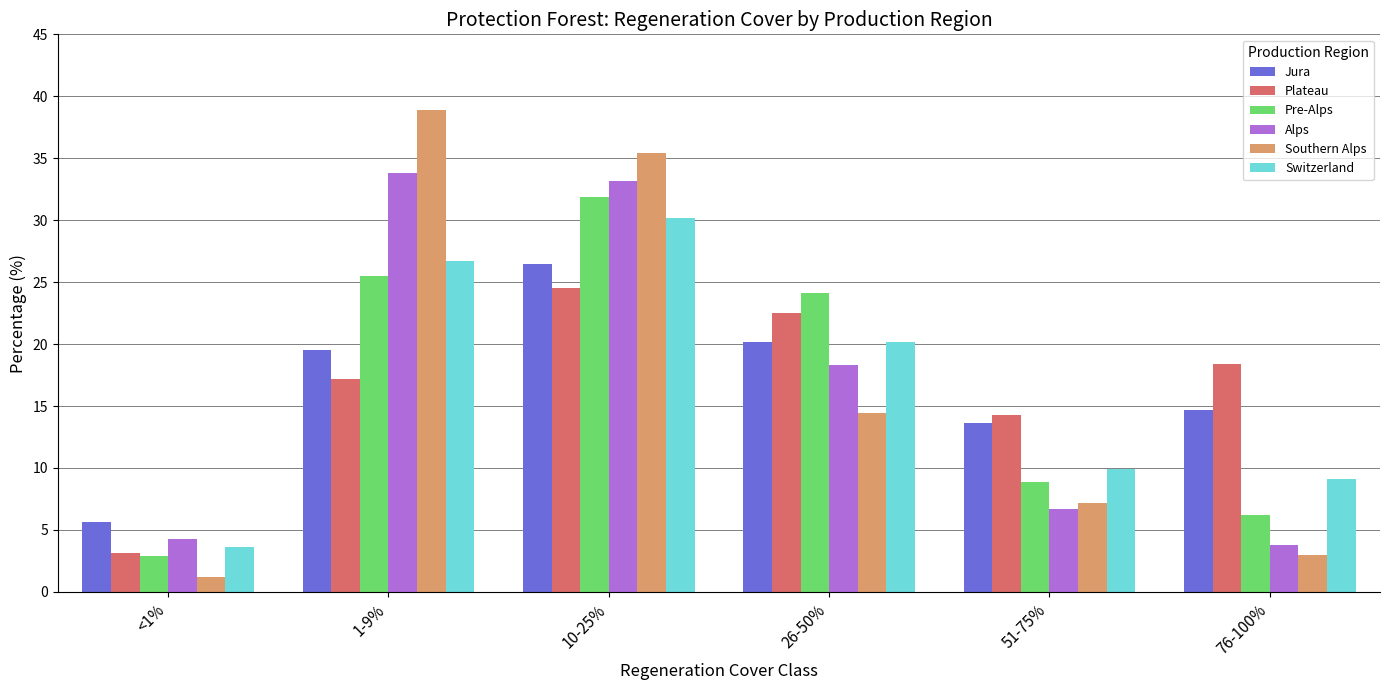

List the series in order of their peak value, lowest first.

Plateau, Jura, Switzerland, Pre-Alps, Alps, Southern Alps